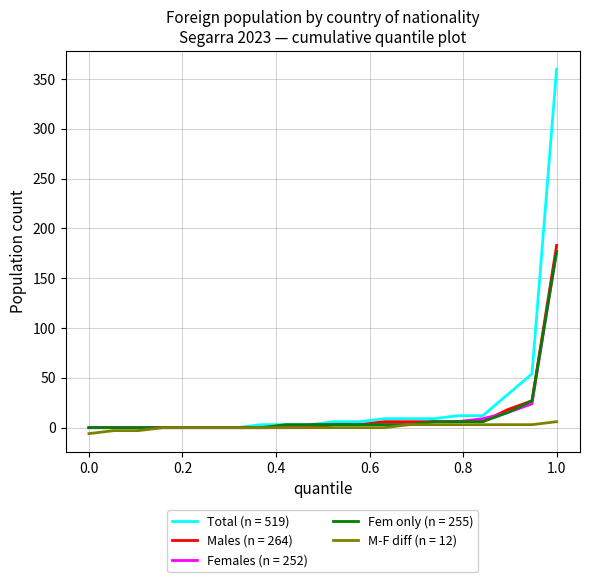

What is the highest value of the Fem only (n = 255) series?

177